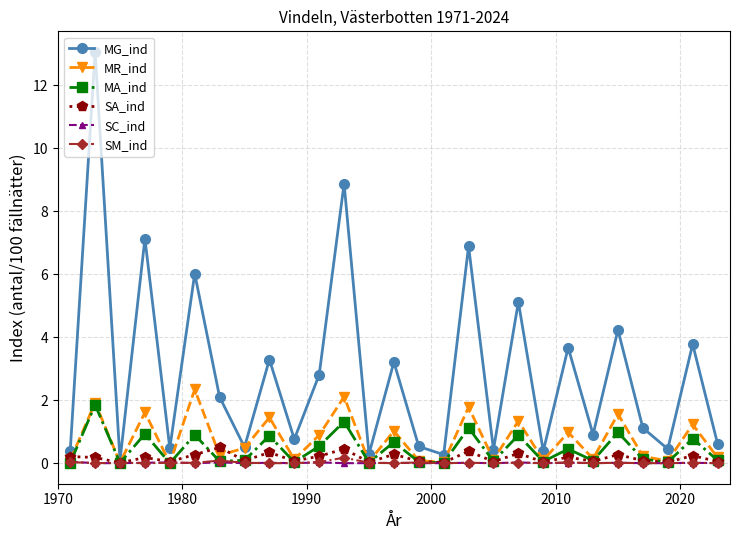

How many values in the MG_ind series exceed 1?

14